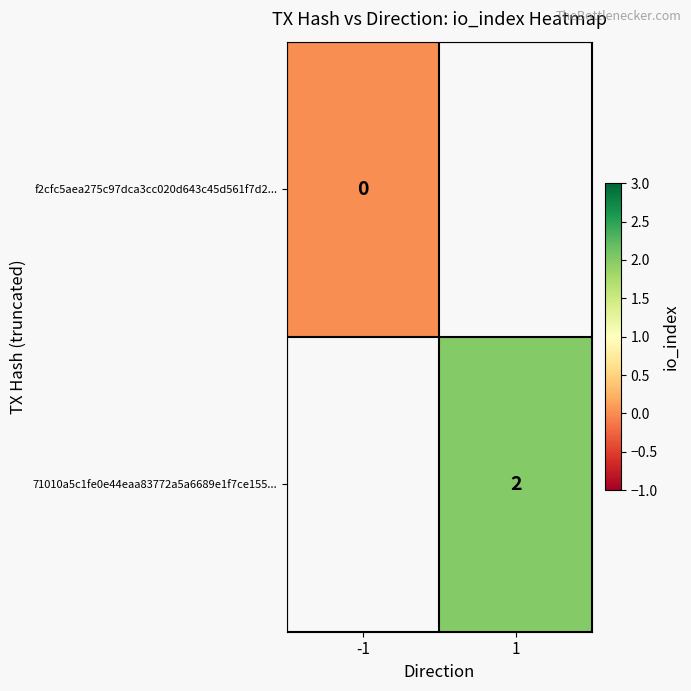

At how many categories does at least one series exceed 0?

1